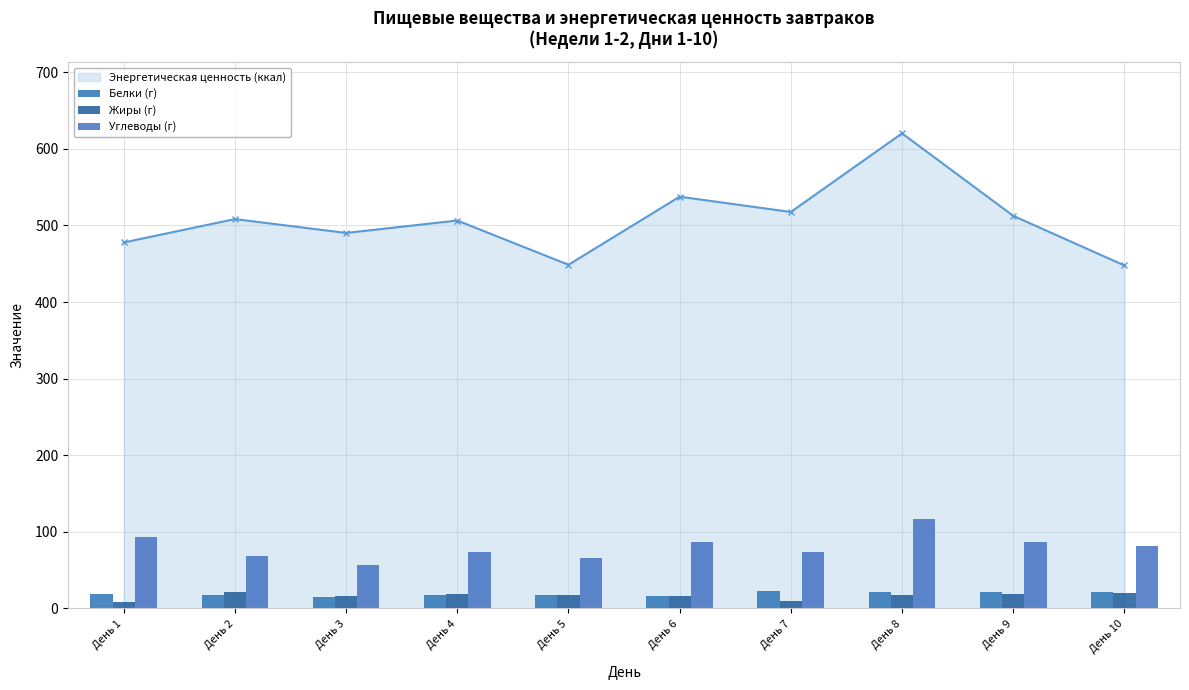

The value of Углеводы (г) at День 9 is 60.7. True or false?

False